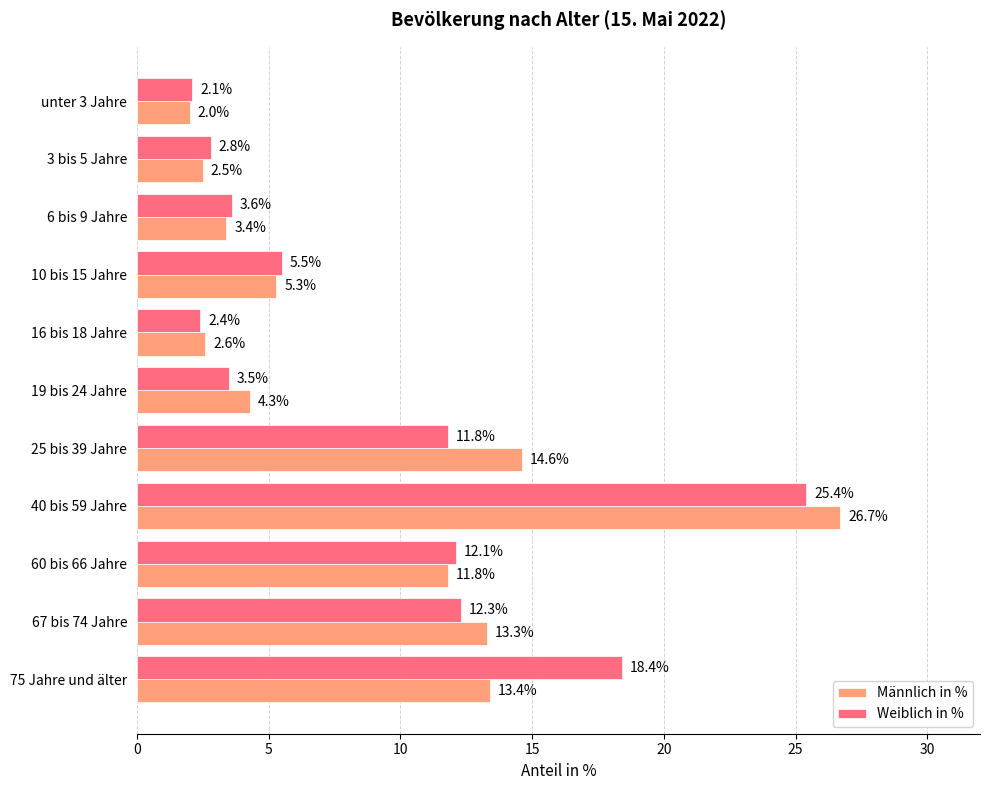

At which category is the sum across all series the highest?

40 bis 59 Jahre